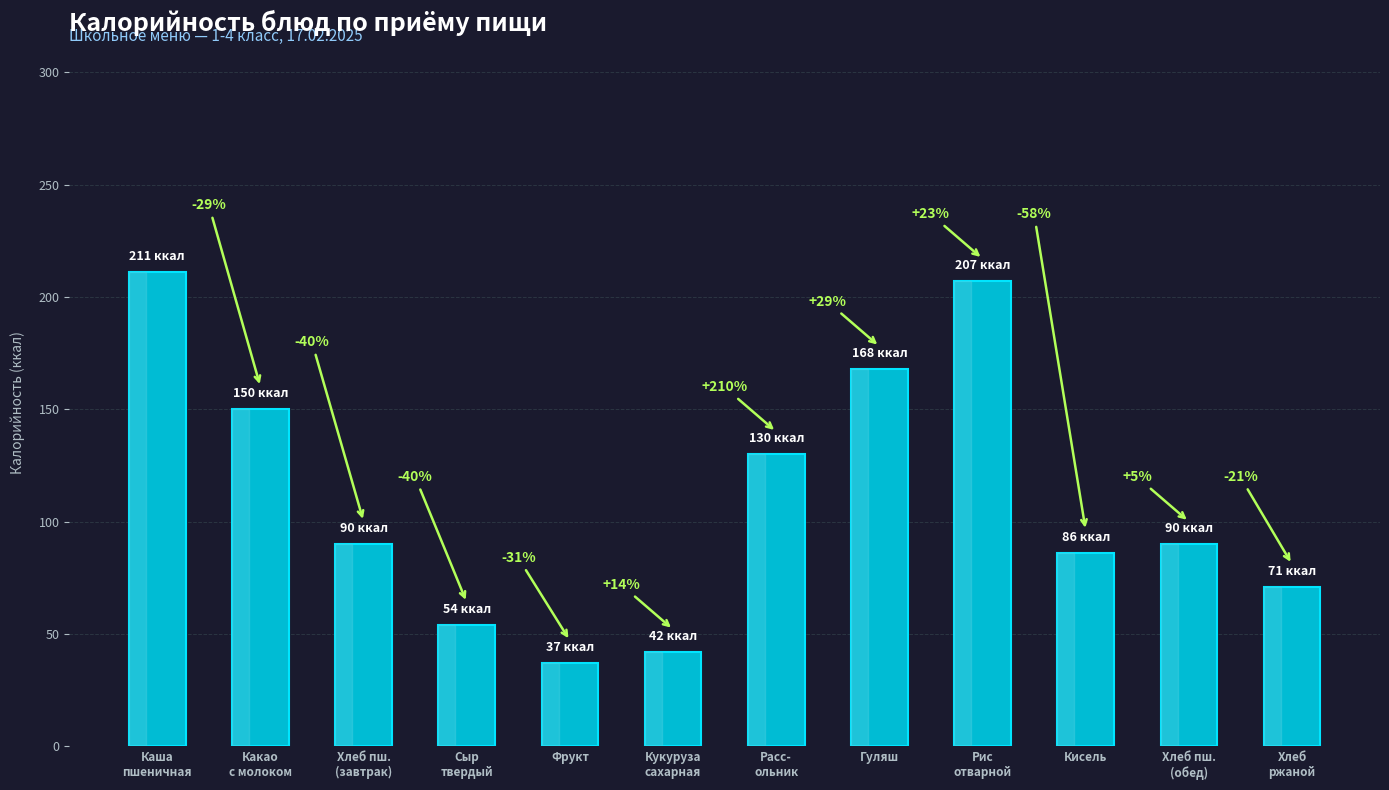

How many bars are there in total?

12